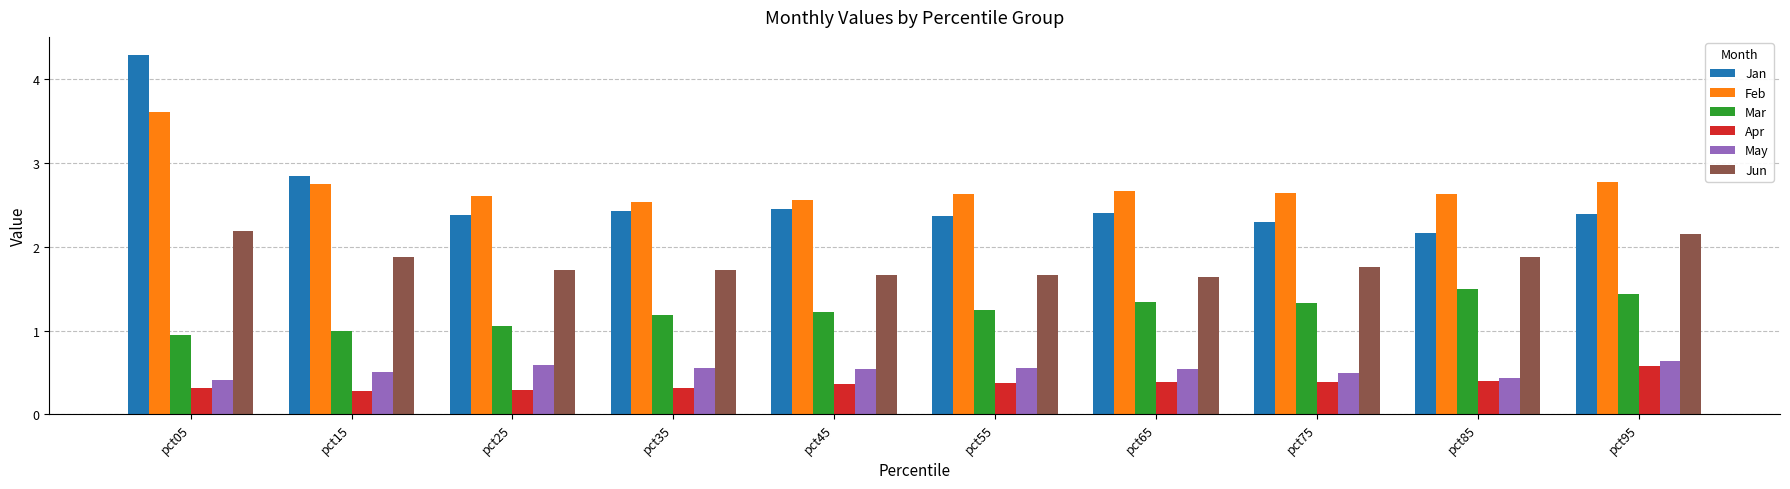

What is the difference between the maximum and second lowest values in the Jan series?

2.0